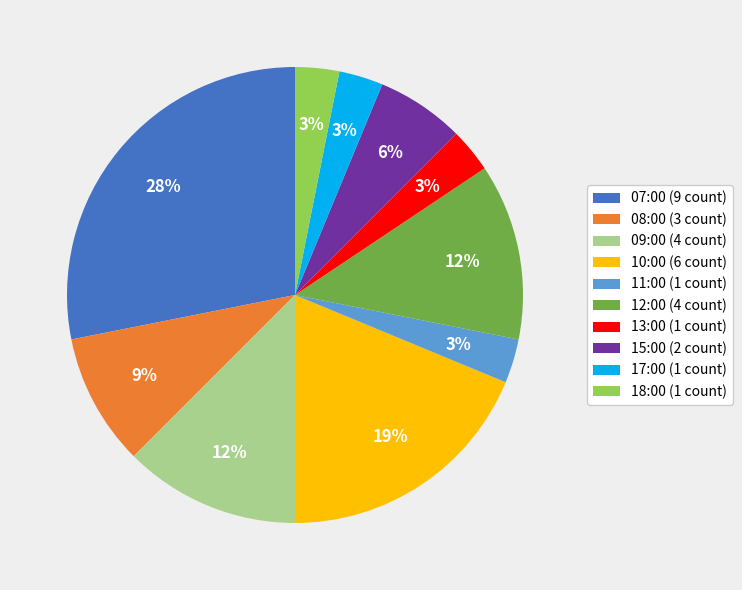

What percentage is the 13:00 (1 count) slice, to the nearest percent?

3%